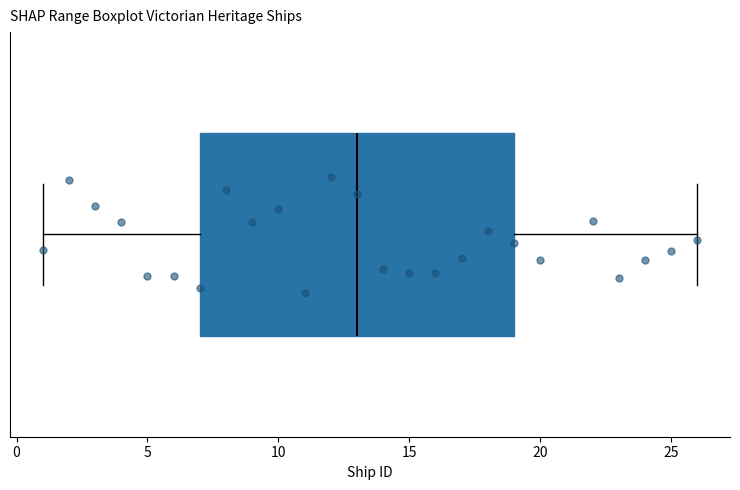

Where is the right edge of the box on the x-axis? The values are not printed on the chart, so give them approximately, as read against the axis.

19